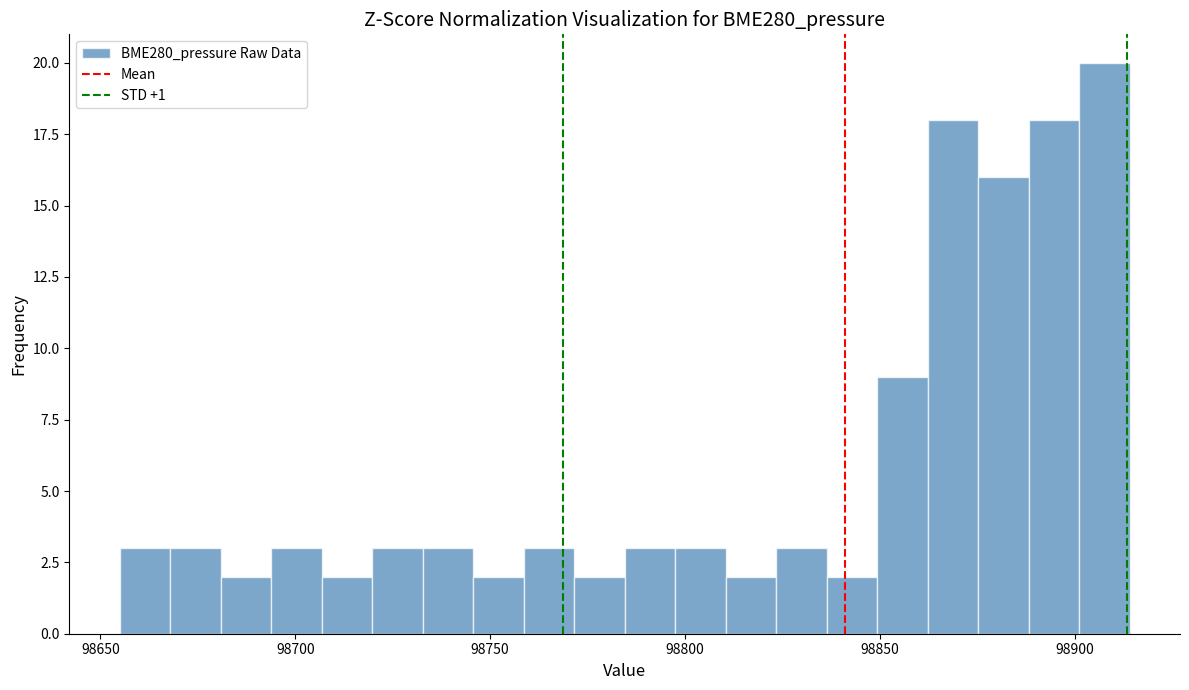

Read against the x-axis, roughly where is the centre of the tallest bar?

98910